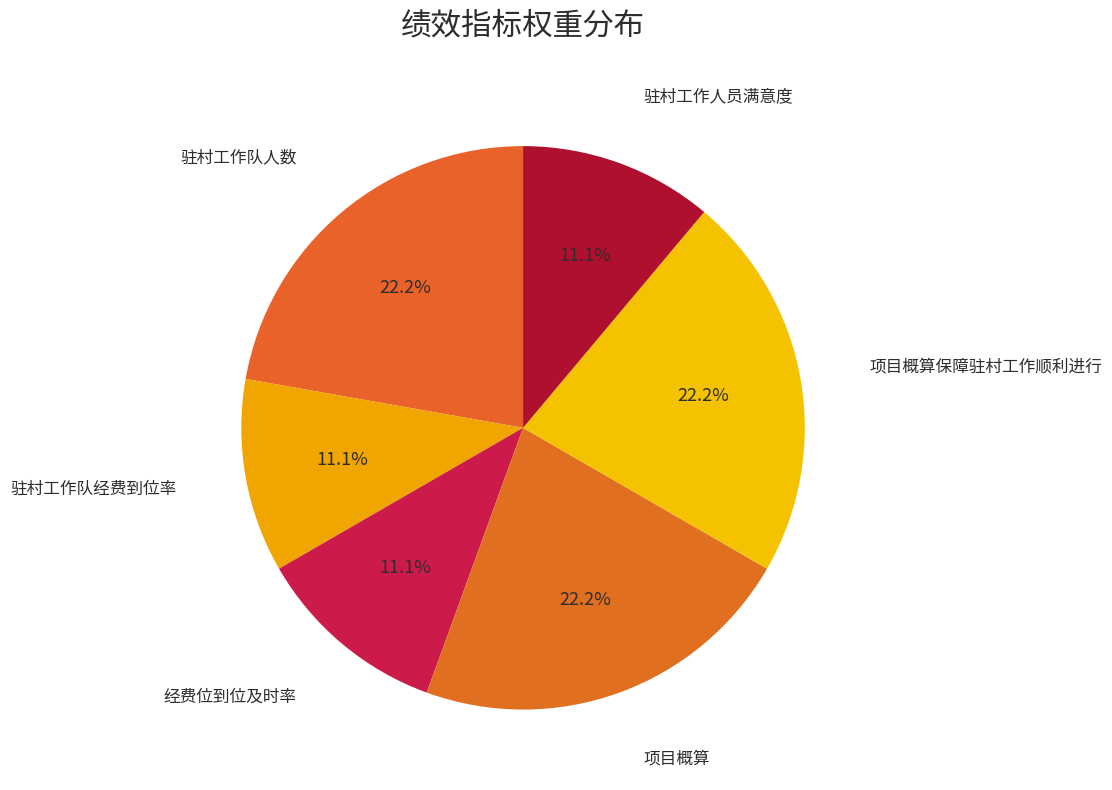

What is the smallest slice in the pie chart?

驻村工作队经费到位率